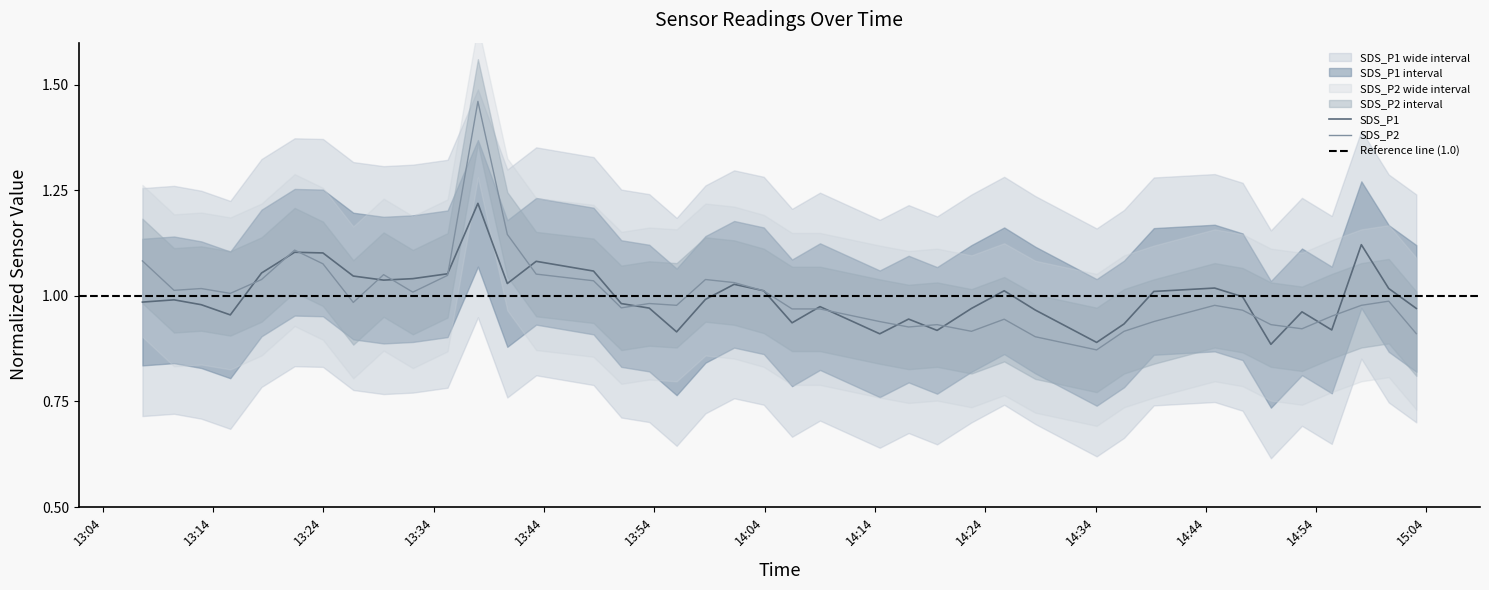

In SDS_P2, how many points are higher than both neighbors (excluding endpoints)?

10